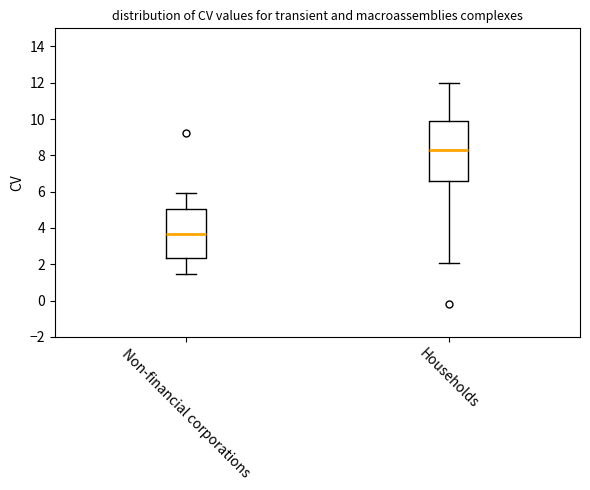

Where is the lower edge of the box for Non-financial corporations on the y-axis? The values are not printed on the chart, so give them approximately, as read against the axis.

2.4